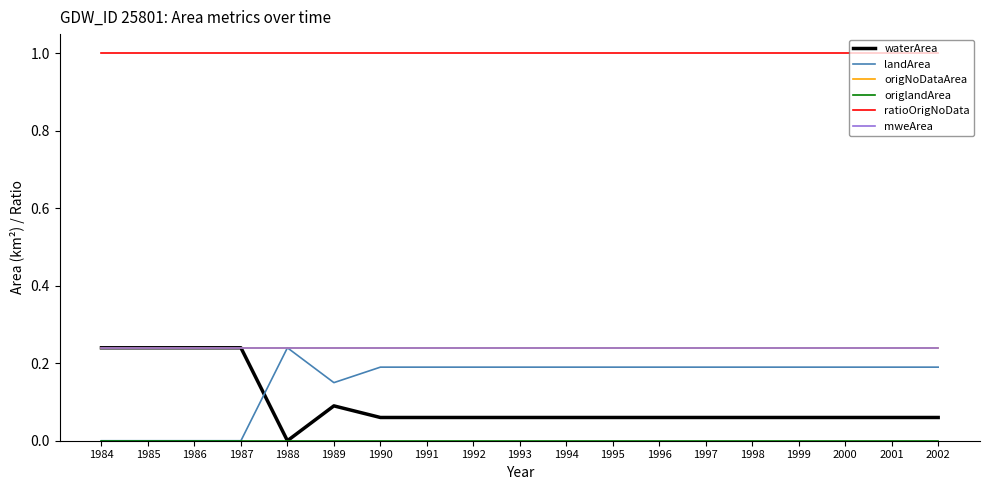

Is it true that mweArea equals 0.2 at 1995?

True